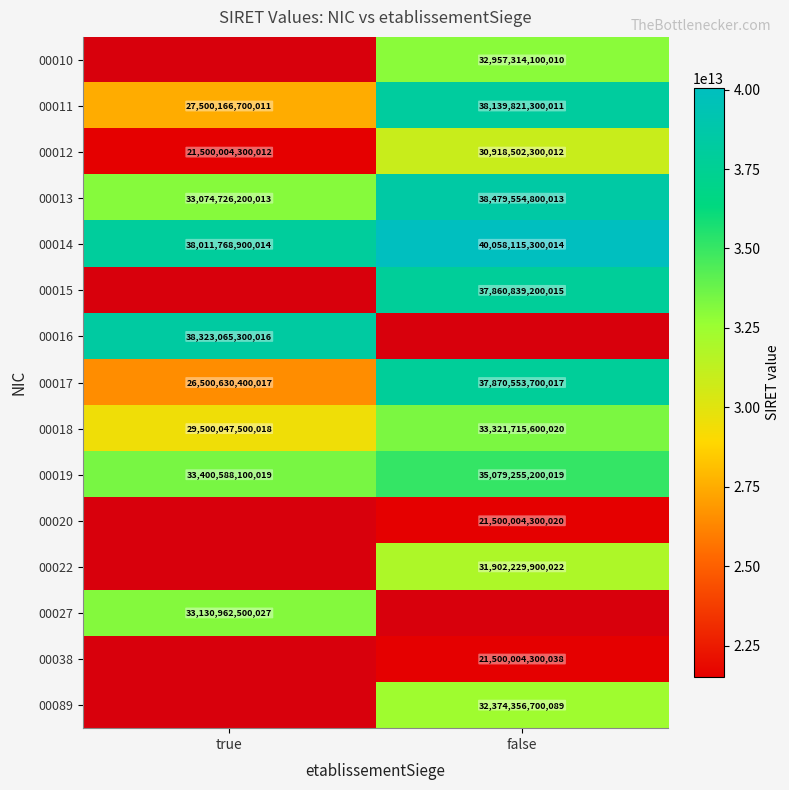

True or false: 00014 has a value of 40058115300014 at false.

True